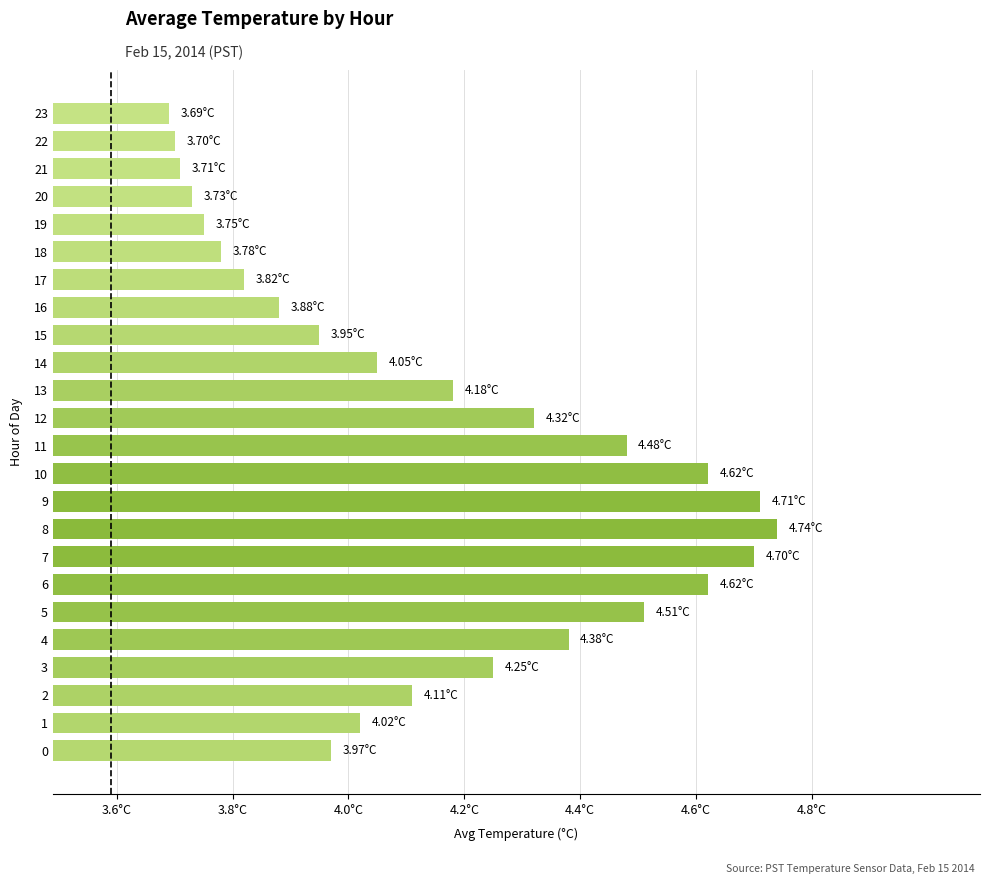

The chart shows a value of 4.7 at 8. True or false?

True